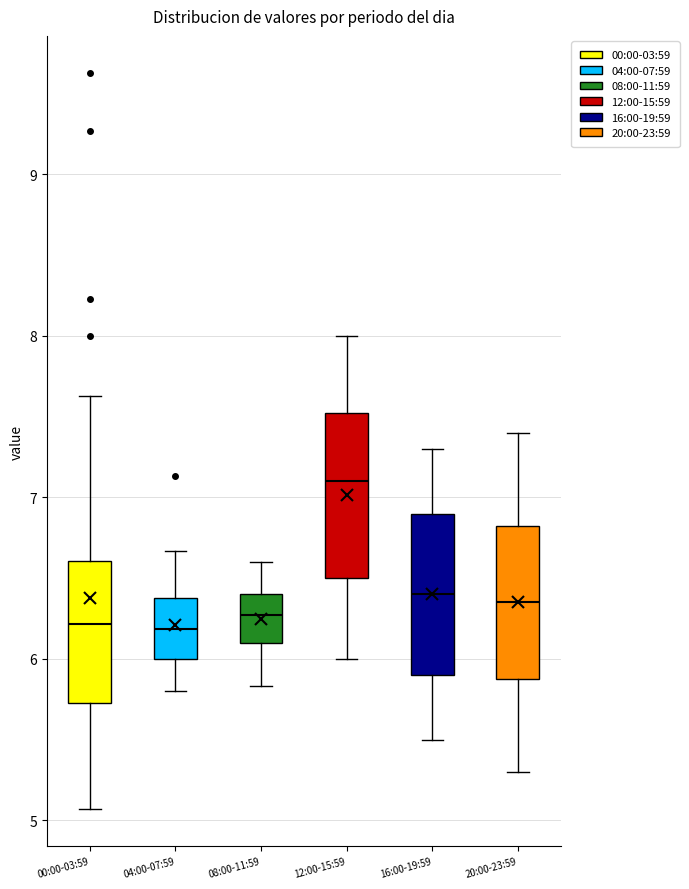

Reading left to right, transcribe this box plot: for each box, give where its median line is, the range the box spans, and where its two whiskers end, as read against the y-axis. The values are not printed on the chart, so give them approximately, as read against the axis.

00:00-03:59: median 6.2, box 5.7 to 6.6, whiskers 5.1 to 7.6
04:00-07:59: median 6.2, box 6.0 to 6.4, whiskers 5.8 to 6.7
08:00-11:59: median 6.3, box 6.1 to 6.4, whiskers 5.8 to 6.6
12:00-15:59: median 7.1, box 6.5 to 7.5, whiskers 6.0 to 8.0
16:00-19:59: median 6.4, box 5.9 to 6.9, whiskers 5.5 to 7.3
20:00-23:59: median 6.4, box 5.9 to 6.8, whiskers 5.3 to 7.4